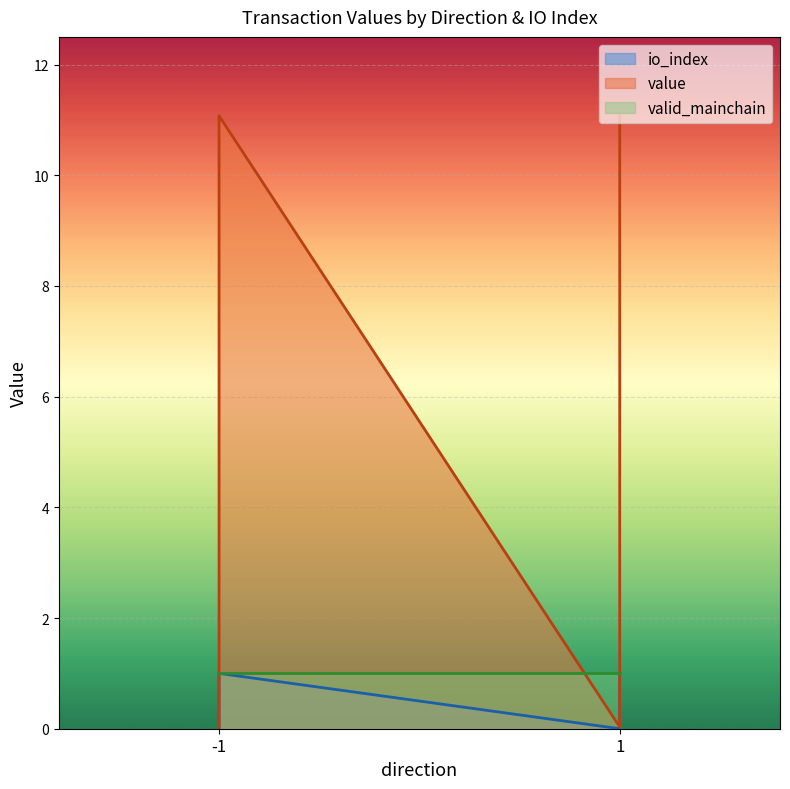

At how many categories does at least one series exceed 9?

2